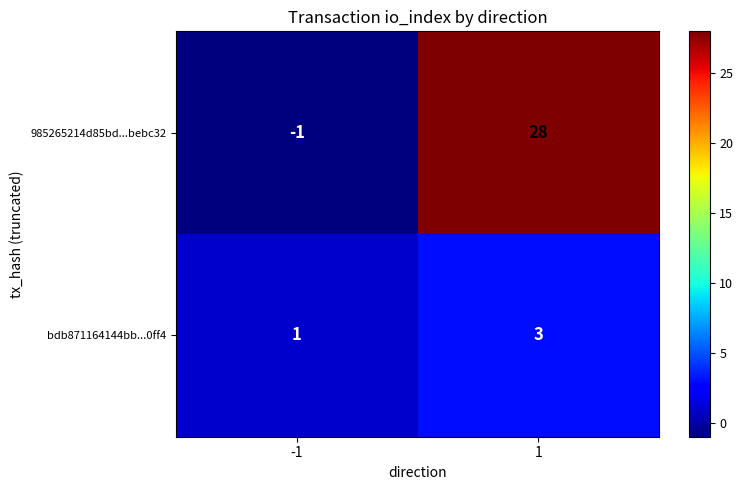

Rank the series by their maximum value, from lowest to highest.

bdb871164144bb...0ff4, 985265214d85bd...bebc32